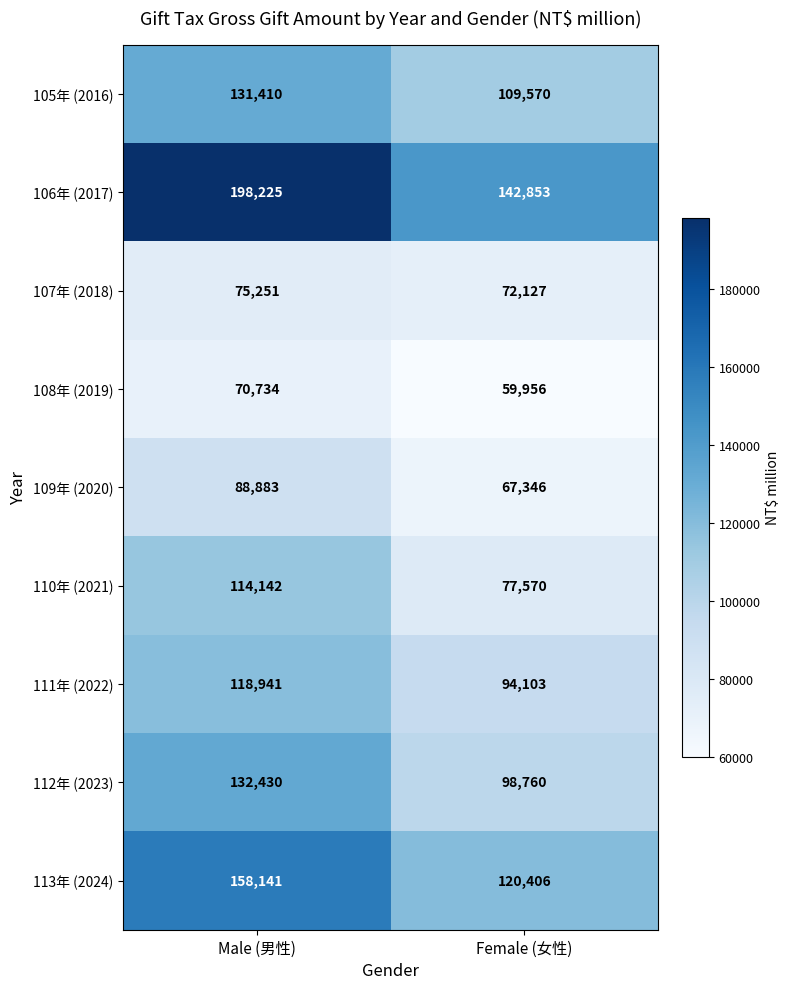

True or false: 113年 (2024) has a value of 120406 at Female (女性).

True